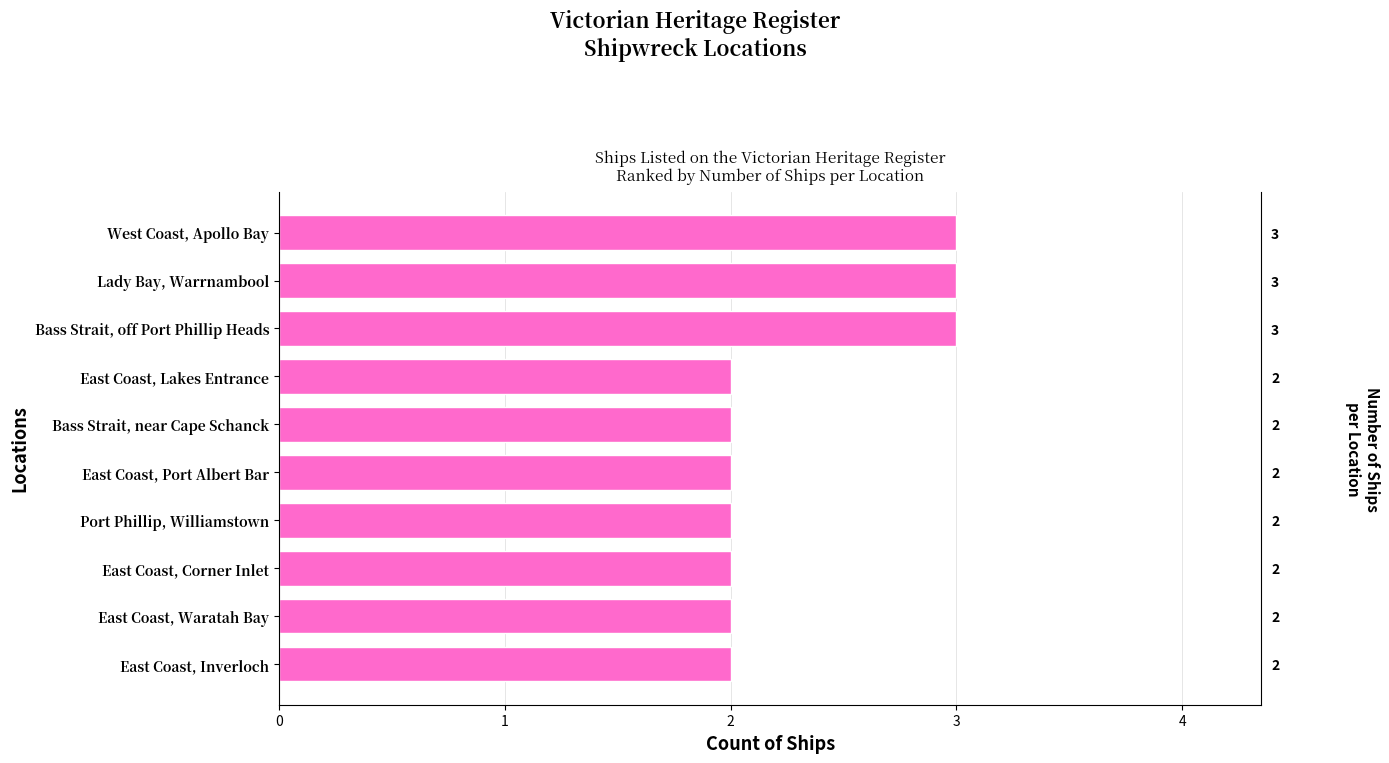

Reading left to right, what are all the values shown in this chart?

3	3	3	2	2	2	2	2	2	2